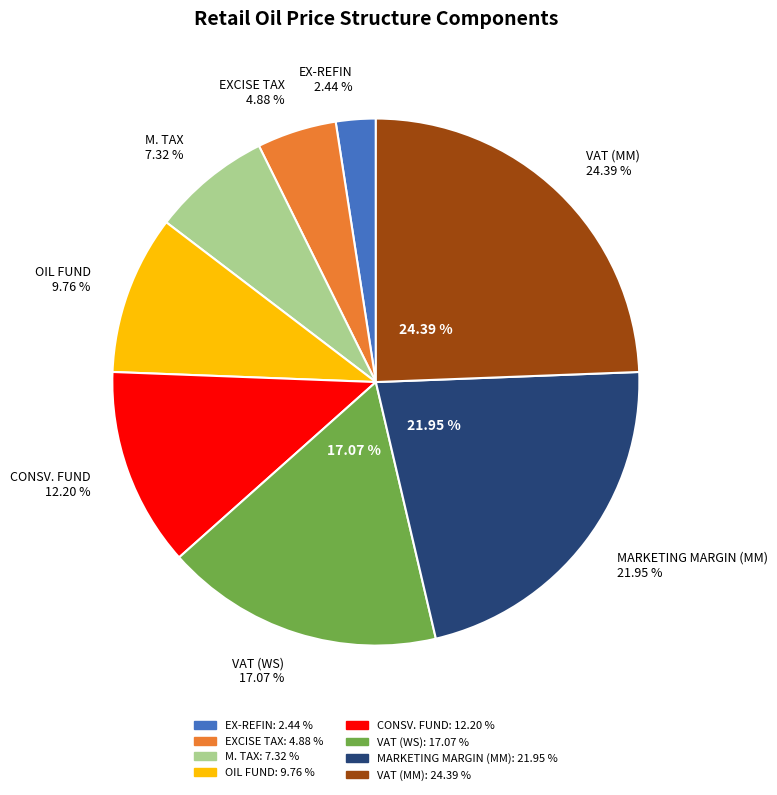

True or false: MARKETING MARGIN (MM) accounts for 14% of the total.

False